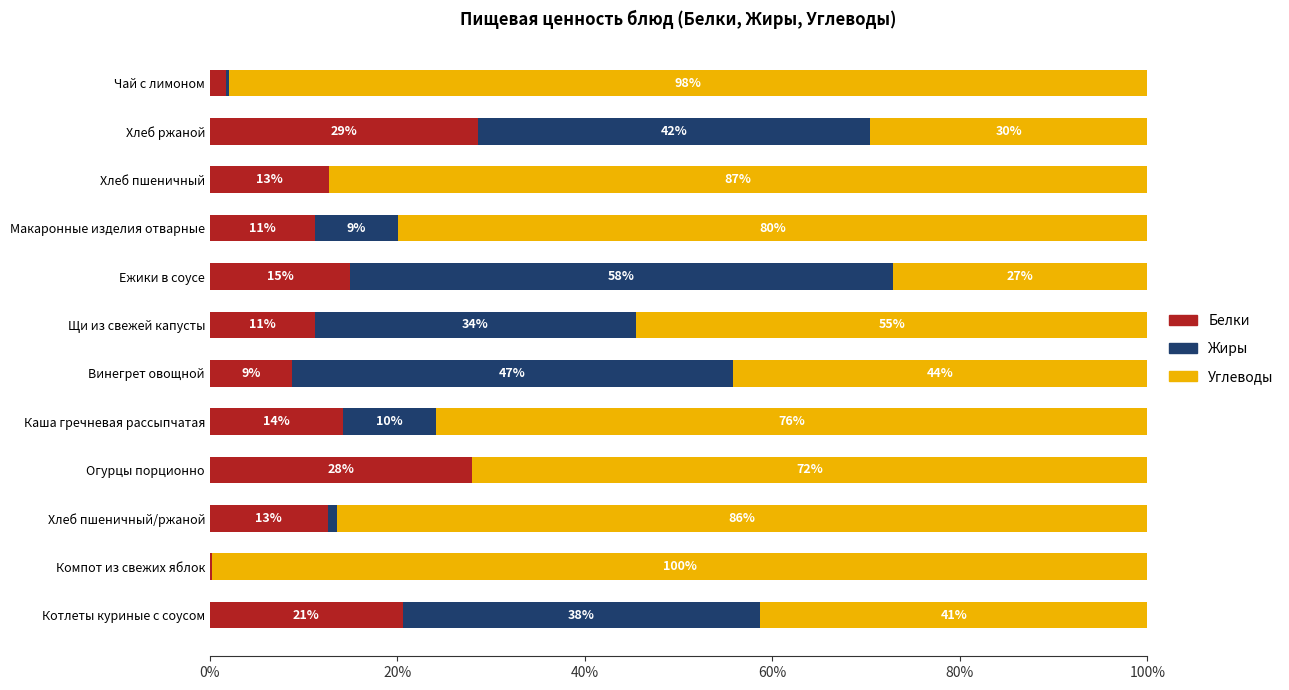

What are all the series names shown in the legend?

Белки, Жиры, Углеводы